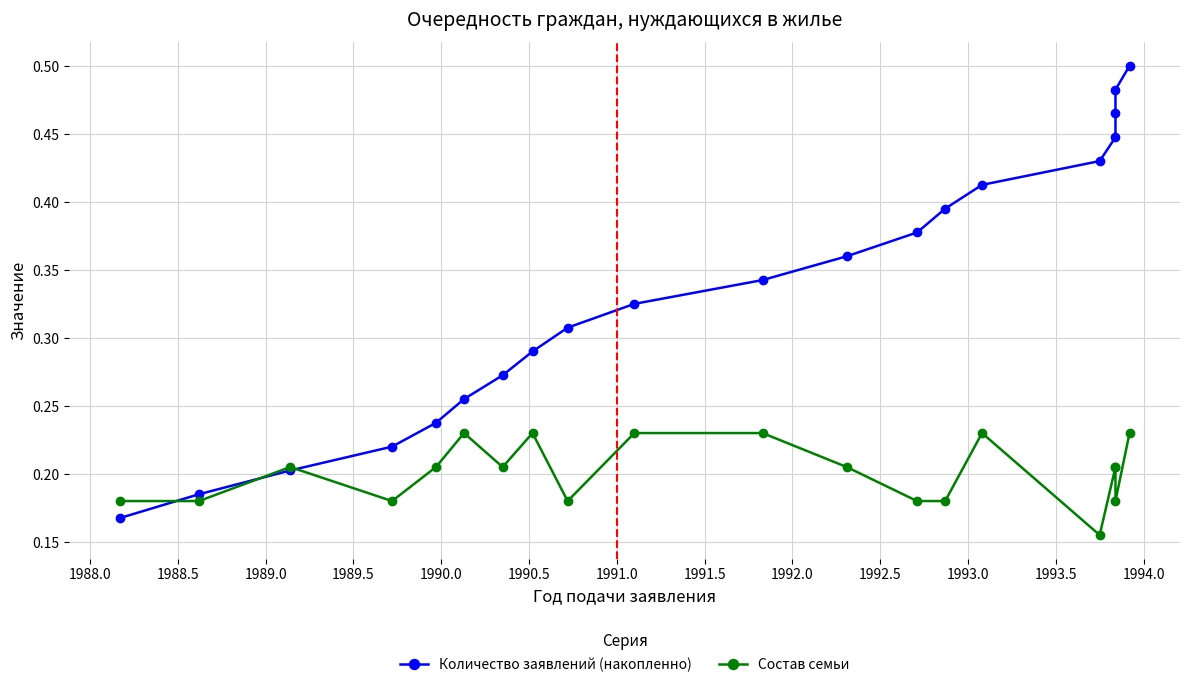

List the series in order of their peak value, highest first.

Количество заявлений (накопленно), Состав семьи